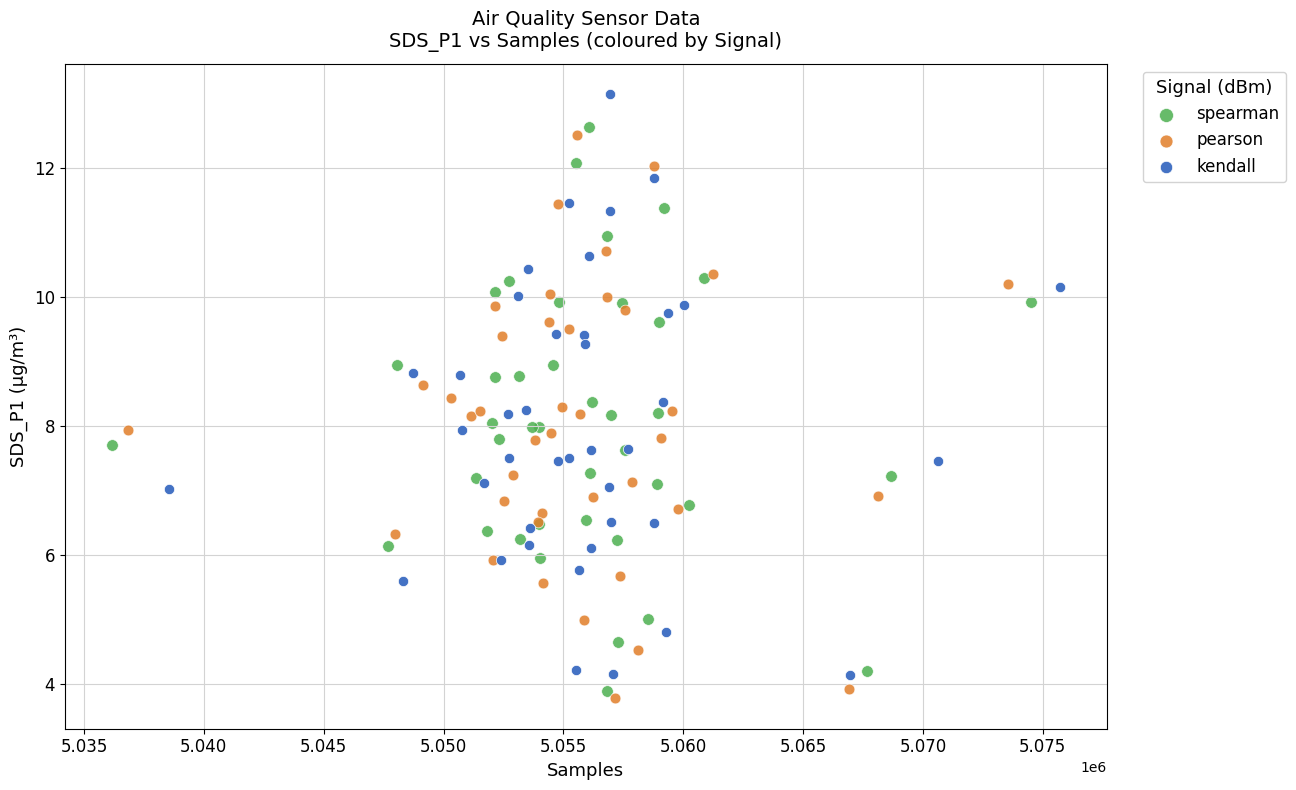

Which series has the largest Y range (max minus min)?

kendall